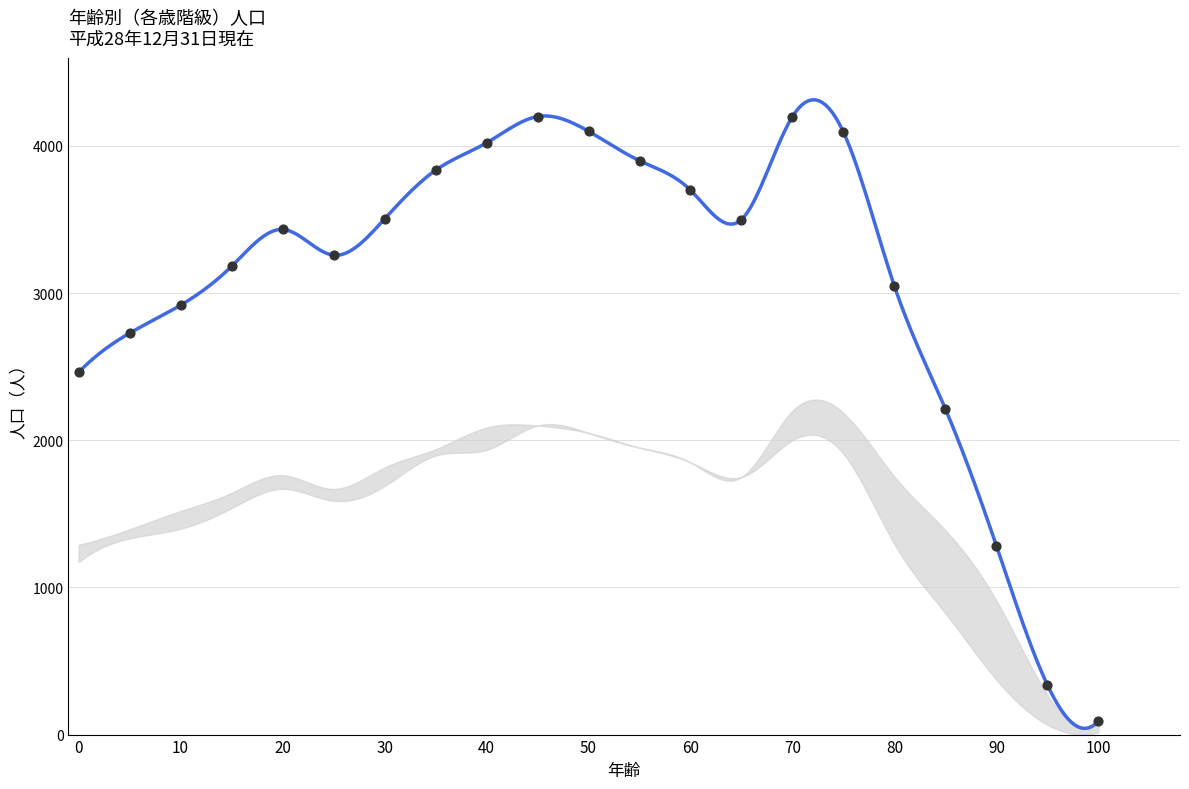

Is the value of 男 at 55 greater than the value of 女 at 60?

Yes